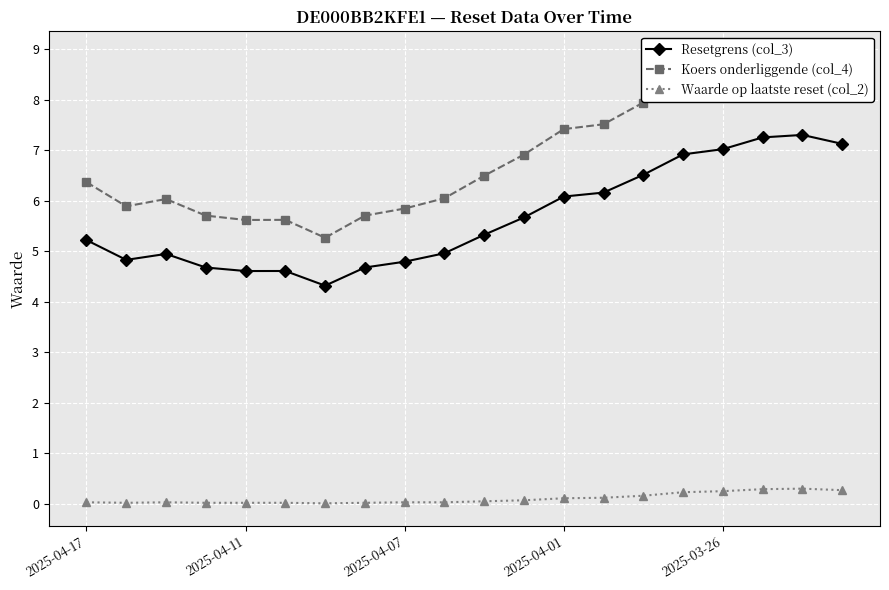

Reading right to left, extract all data points from this chart.

Resetgrens (col_3): 7.1	7.3	7.3	7.0	6.9	6.5	6.2	6.1	5.7	5.3	5.0	4.8	4.7	4.3	4.6	4.6	4.7	4.9	4.8	5.2
Koers onderliggende (col_4): 8.7	8.9	8.8	8.6	8.4	7.9	7.5	7.4	6.9	6.5	6.0	5.8	5.7	5.3	5.6	5.6	5.7	6.0	5.9	6.4
Waarde op laatste reset (col_2): 0.3	0.3	0.3	0.2	0.2	0.2	0.1	0.1	0.1	0.1	0.0	0.0	0.0	0.0	0.0	0.0	0.0	0.0	0.0	0.0